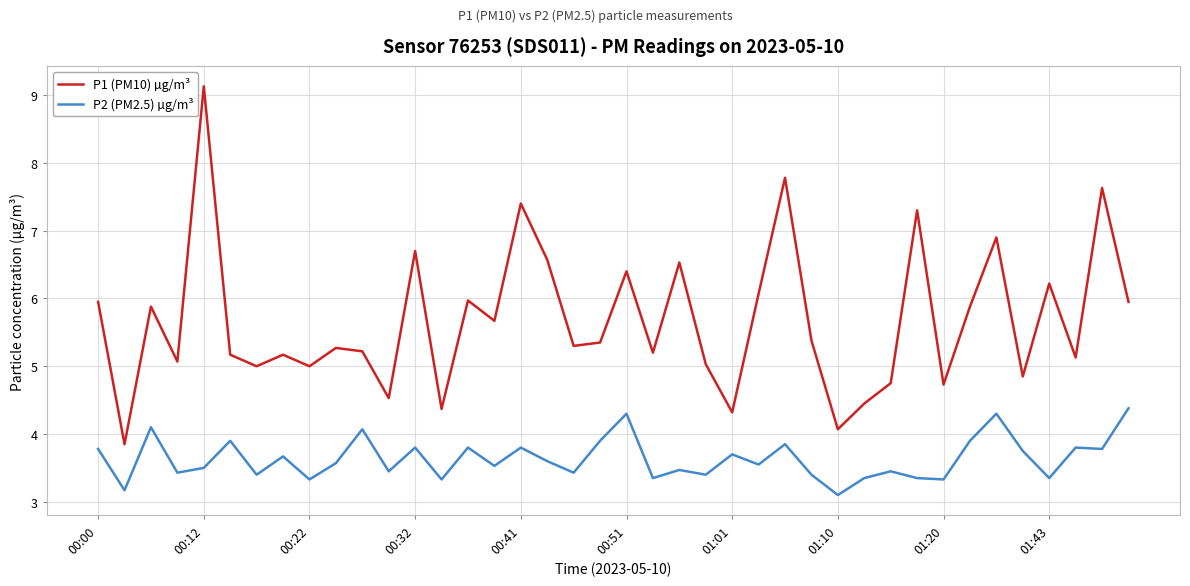

True or false: P2 (PM2.5) µg/m³ and P1 (PM10) µg/m³ intersect in this chart.

False